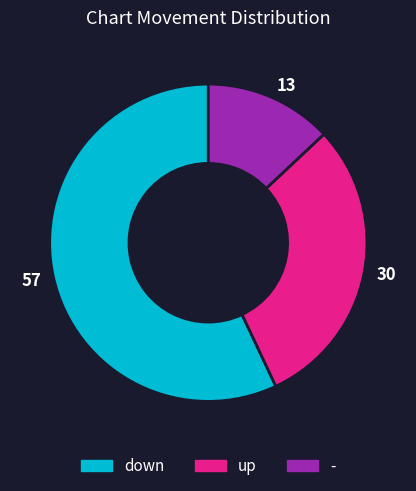

Approximately how many times larger is the value at 30 compared to 13?

2.3